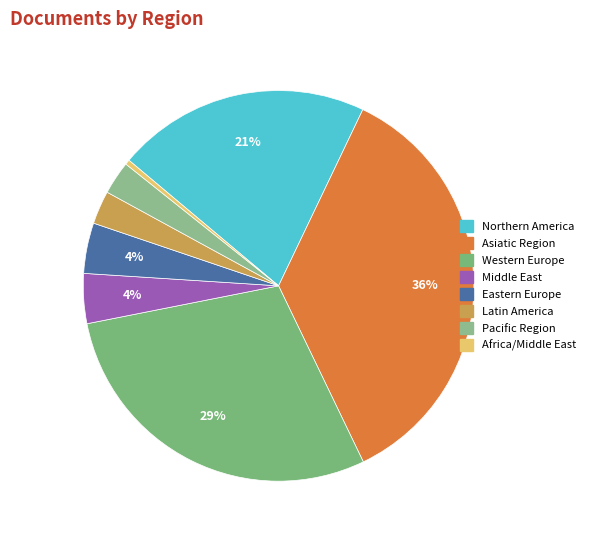

Is it true that Africa/Middle East is 1% of the pie?

False